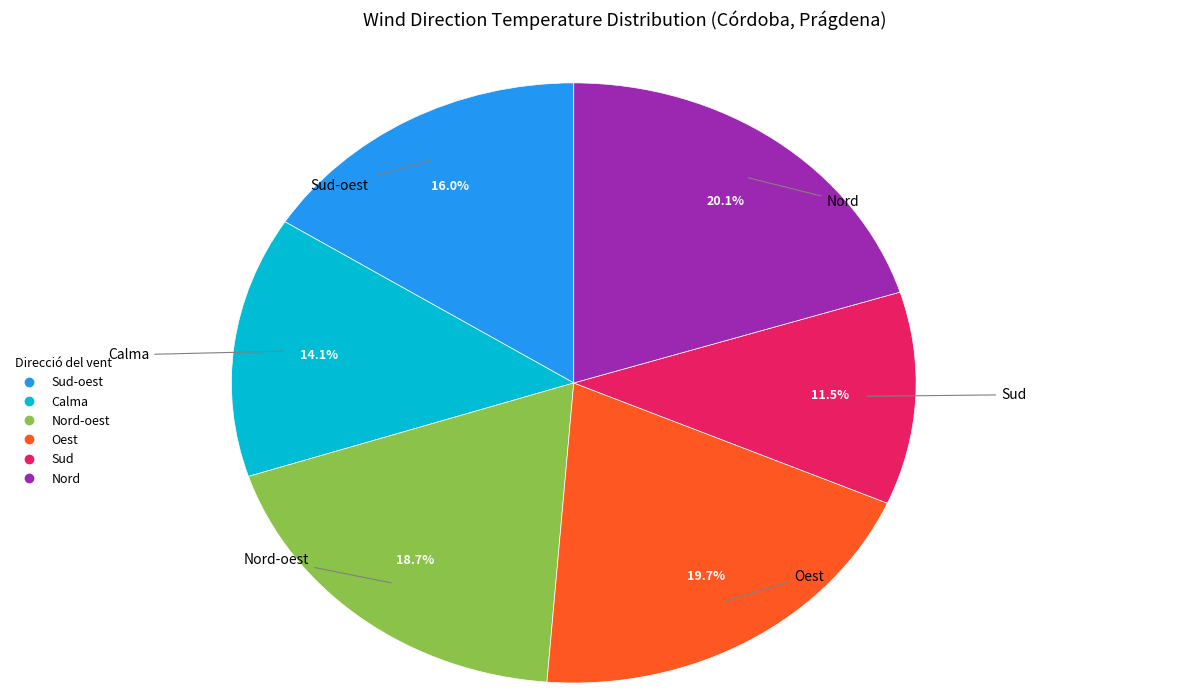

Is there a majority slice in this chart?

No